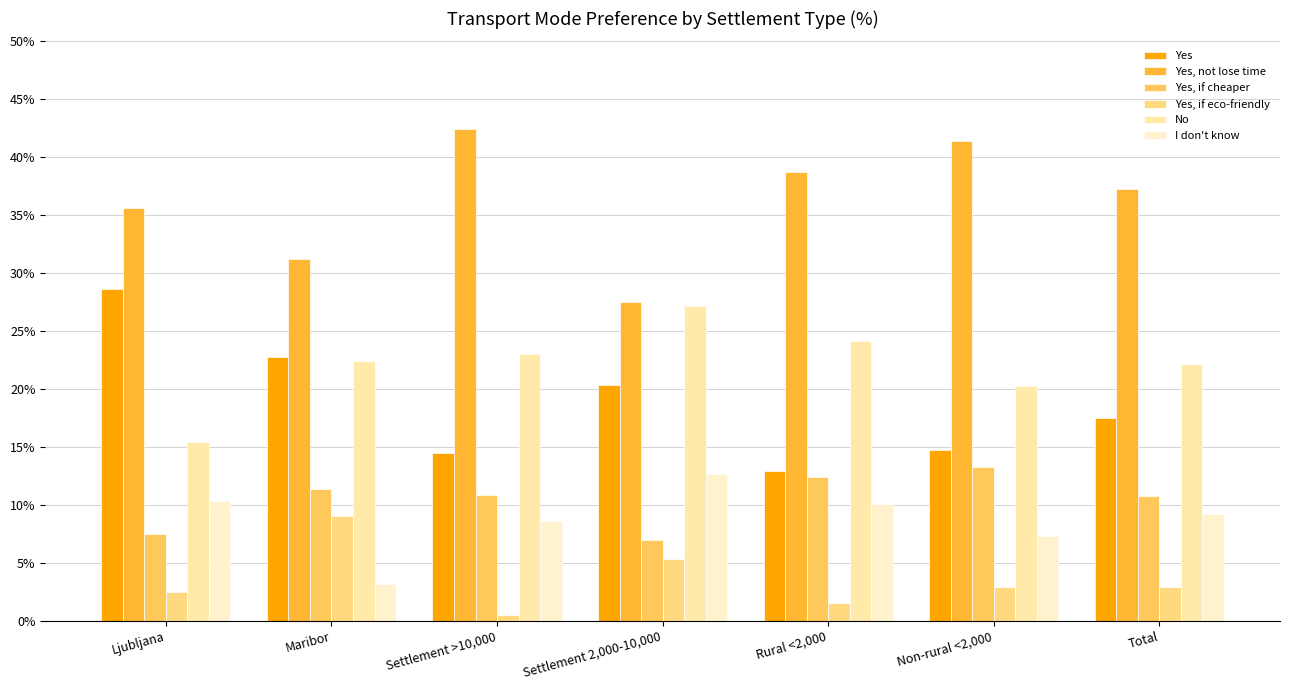

Which category has the lowest value in the Yes series?

Rural <2,000